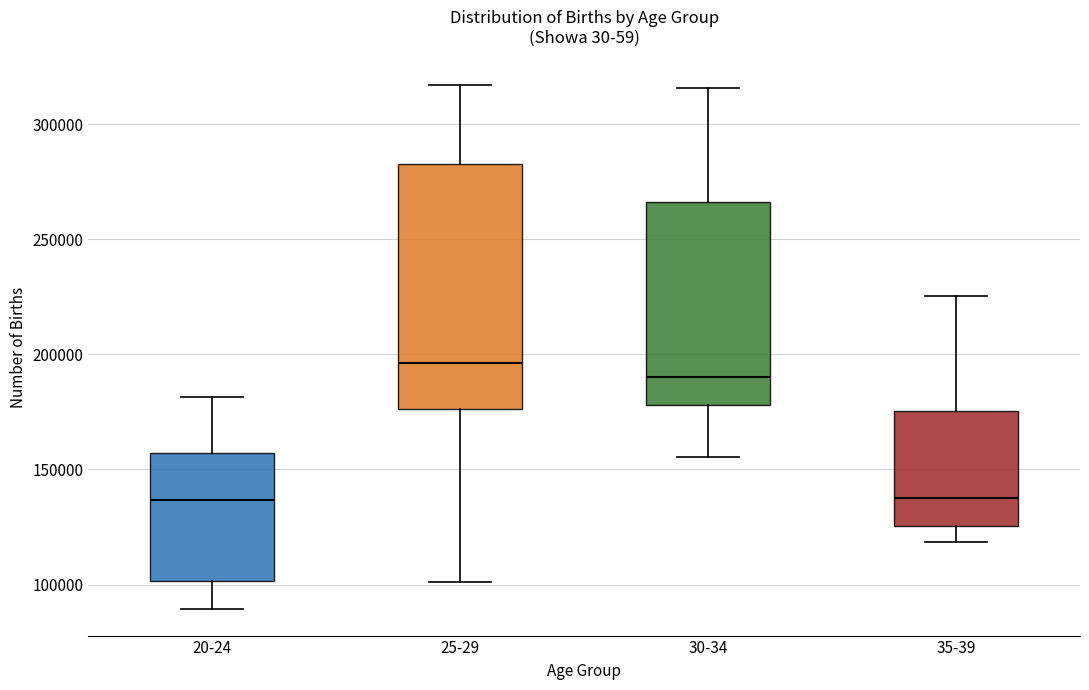

Reading left to right, read every box against the y-axis: the position of its median line, the range the box covers, and the ends of its whiskers. The values are not printed on the chart, so give them approximately, as read against the axis.

20-24: median 135000, box 100000 to 155000, whiskers 90000 to 180000
25-29: median 195000, box 175000 to 285000, whiskers 100000 to 315000
30-34: median 190000, box 180000 to 265000, whiskers 155000 to 315000
35-39: median 140000, box 125000 to 175000, whiskers 120000 to 225000